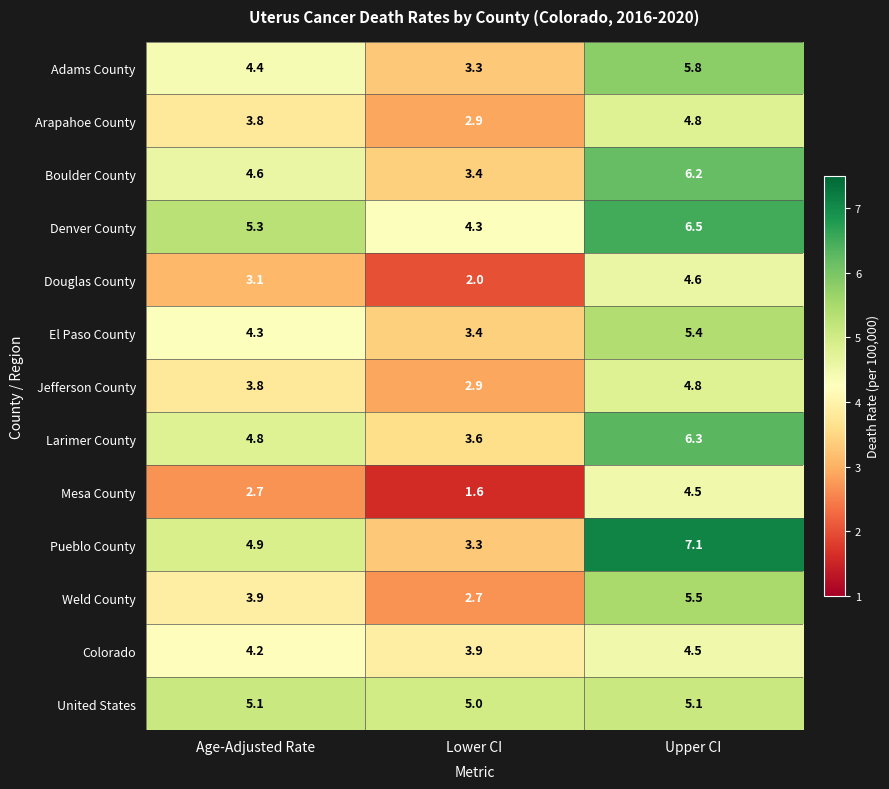

Read the Weld County value at Age-Adjusted Rate.

3.9